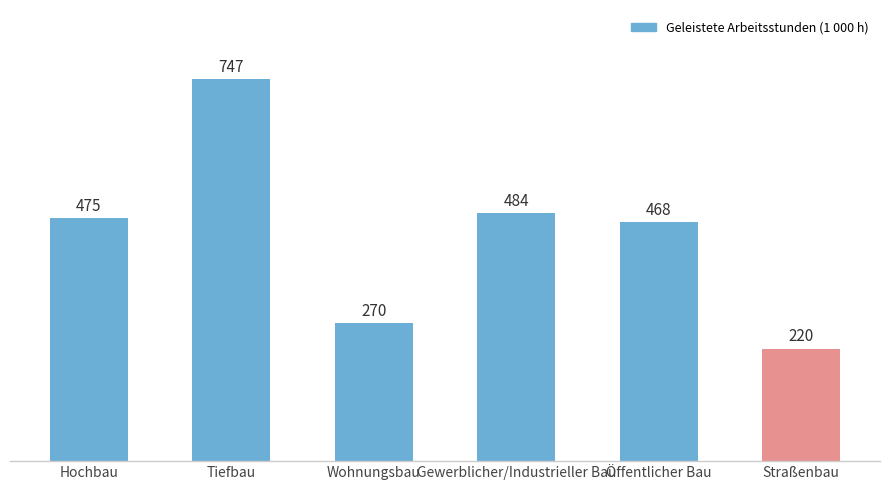

At which category does the chart reach its minimum across all series?

Straßenbau